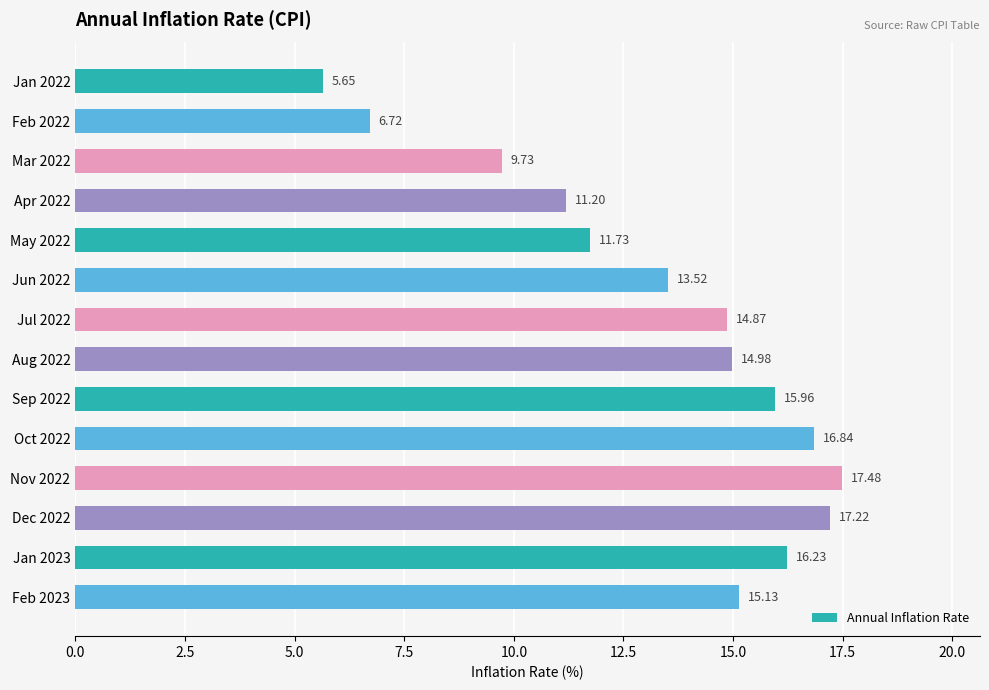

What is the sum of all values?

187.3